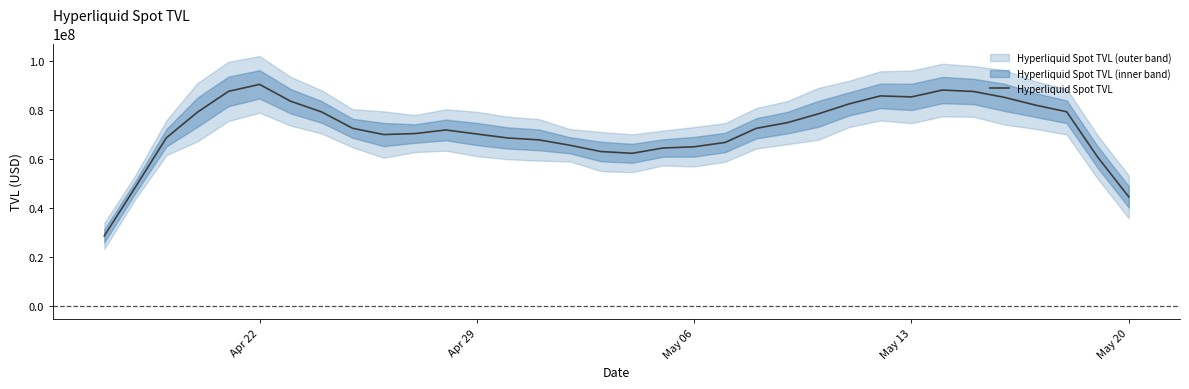

Which category has the highest value in the Hyperliquid Spot TVL series?

Apr 22